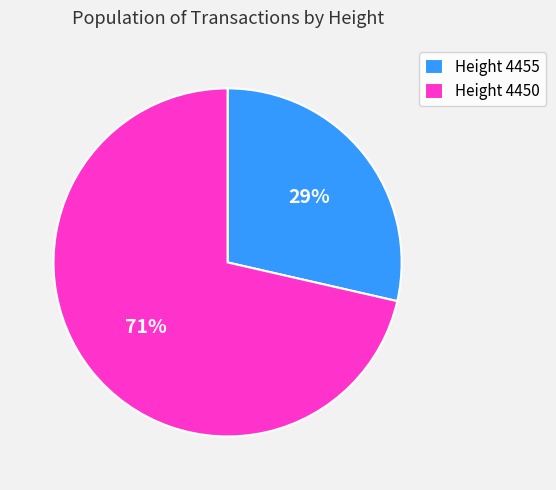

The Height 4455 slice represents 29% of the pie. True or false?

True